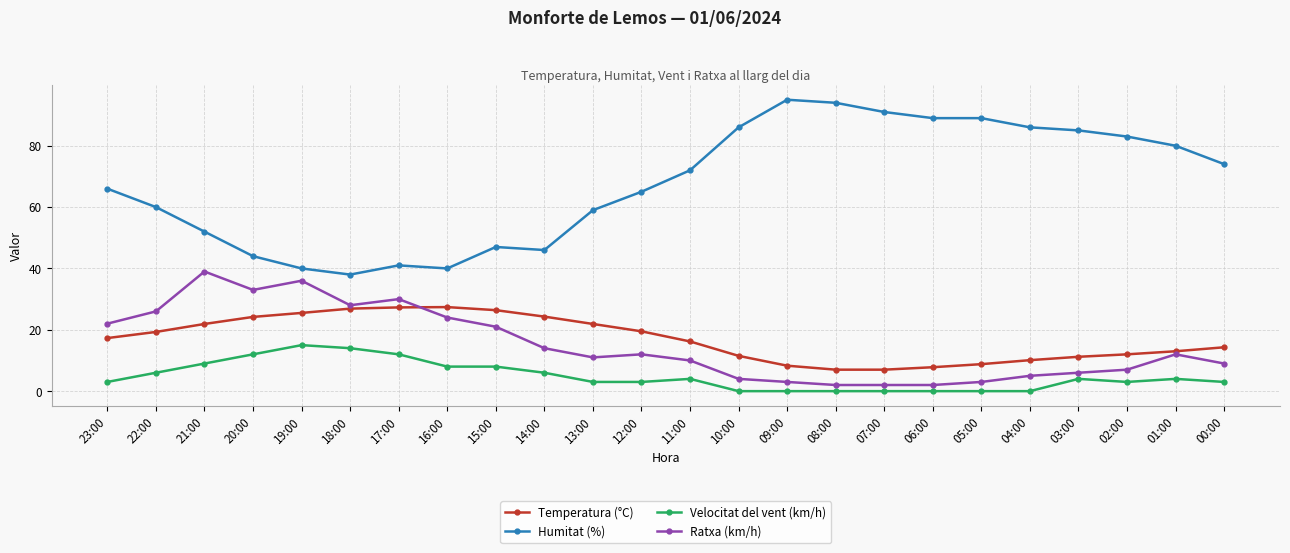

How many times do Ratxa (km/h) and Temperatura (°C) cross each other?

1